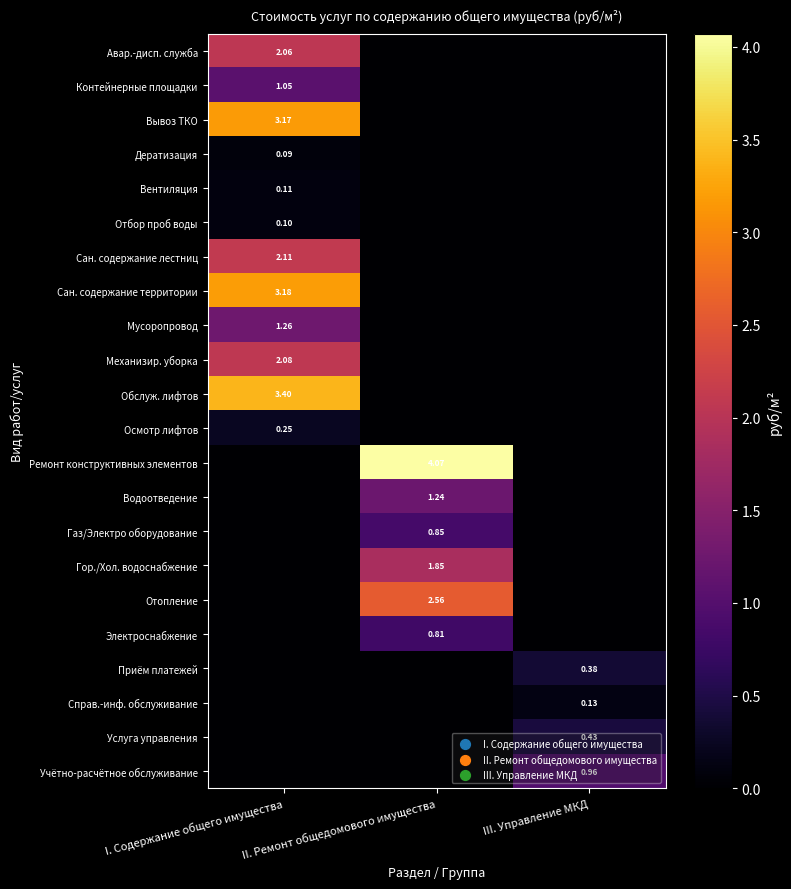

Is the value of Механизир. уборка at I. Содержание общего имущества greater than the value of Отопление at II. Ремонт общедомового имущества?

No